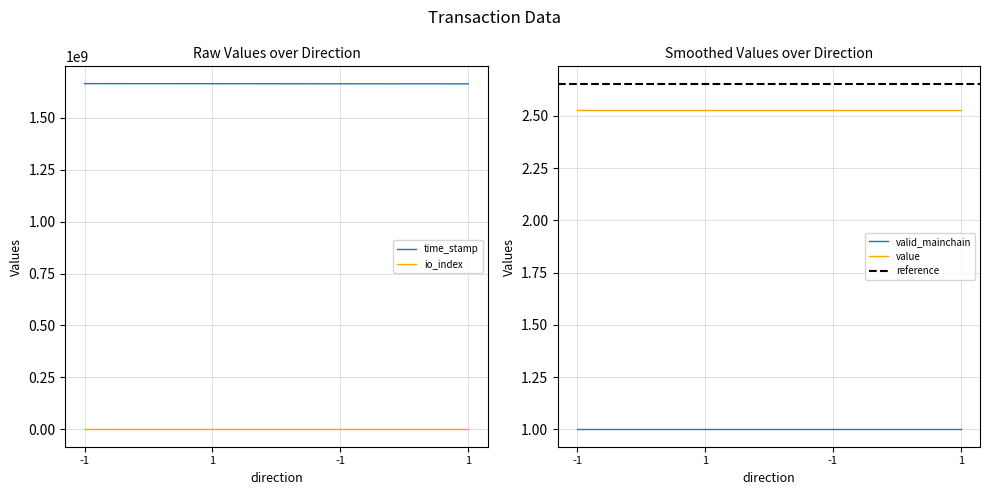

At which category does the chart reach its peak across all series?

-1